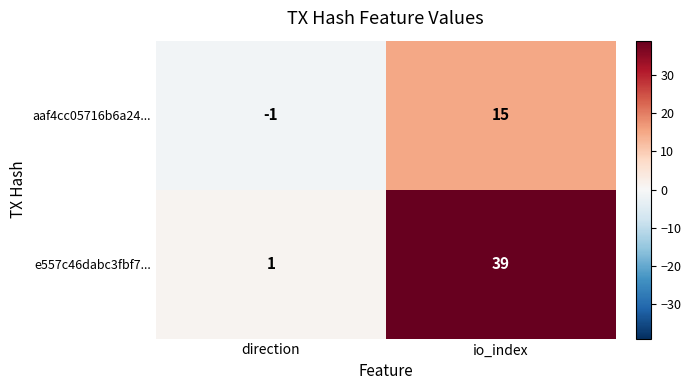

Reading left to right, what are all the values shown in this chart?

aaf4cc05716b6a24...: direction=-1	io_index=15
e557c46dabc3fbf7...: direction=1	io_index=39